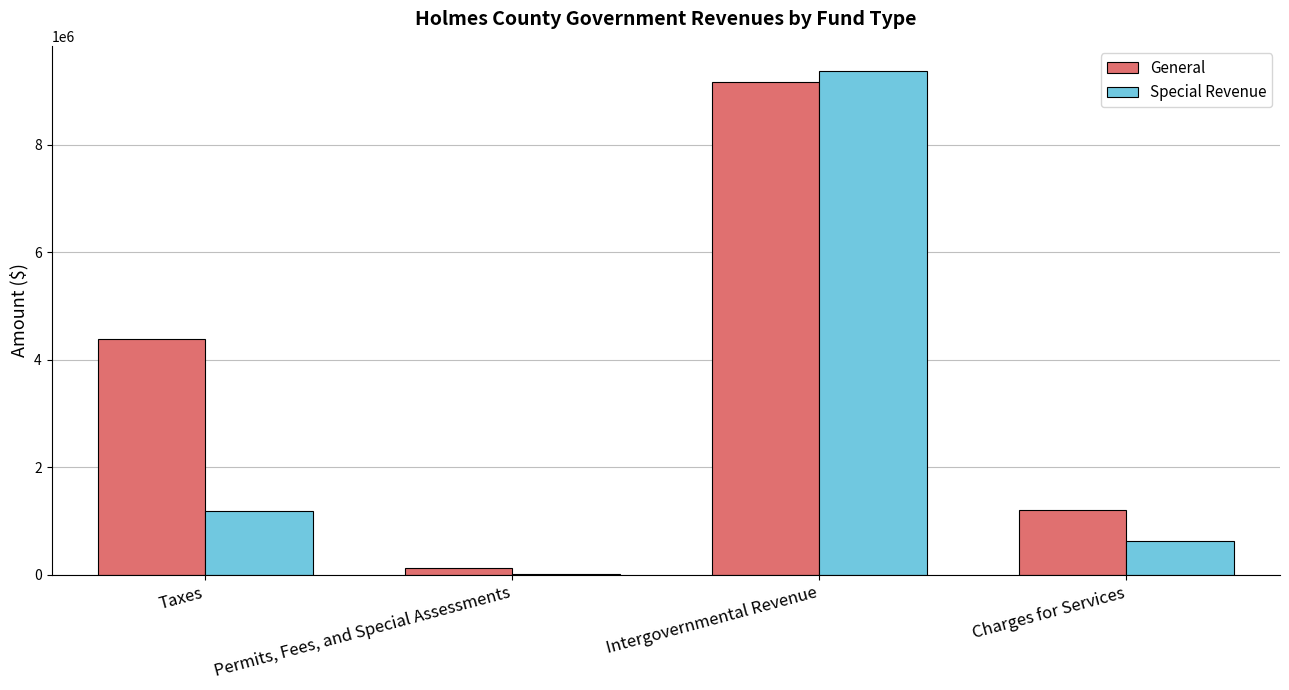

What is the sum of all General values?

14882765